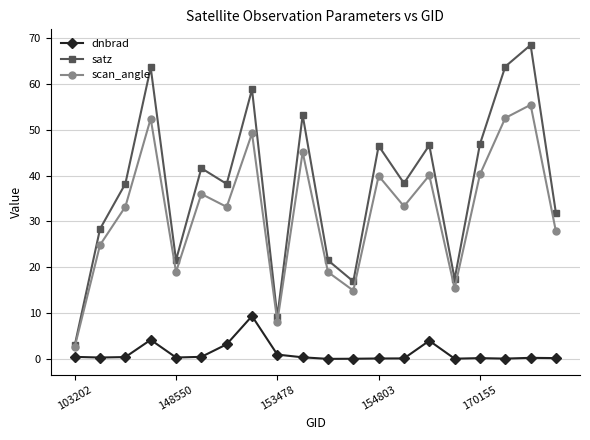

Which series has the largest total across all categories?

satz